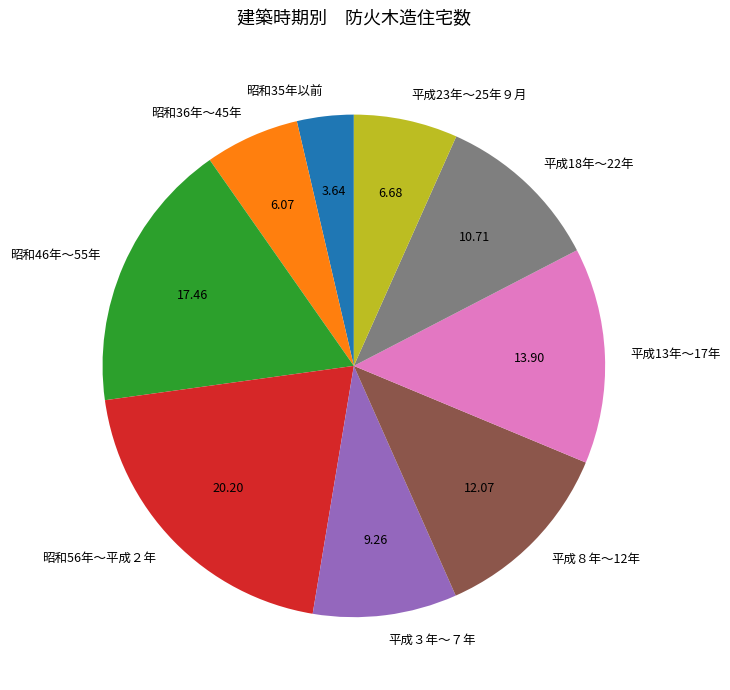

Rank the categories by value from lowest to highest.

昭和35年以前, 昭和36年～45年, 平成23年～25年９月, 平成３年～７年, 平成18年～22年, 平成８年～12年, 平成13年～17年, 昭和46年～55年, 昭和56年～平成２年